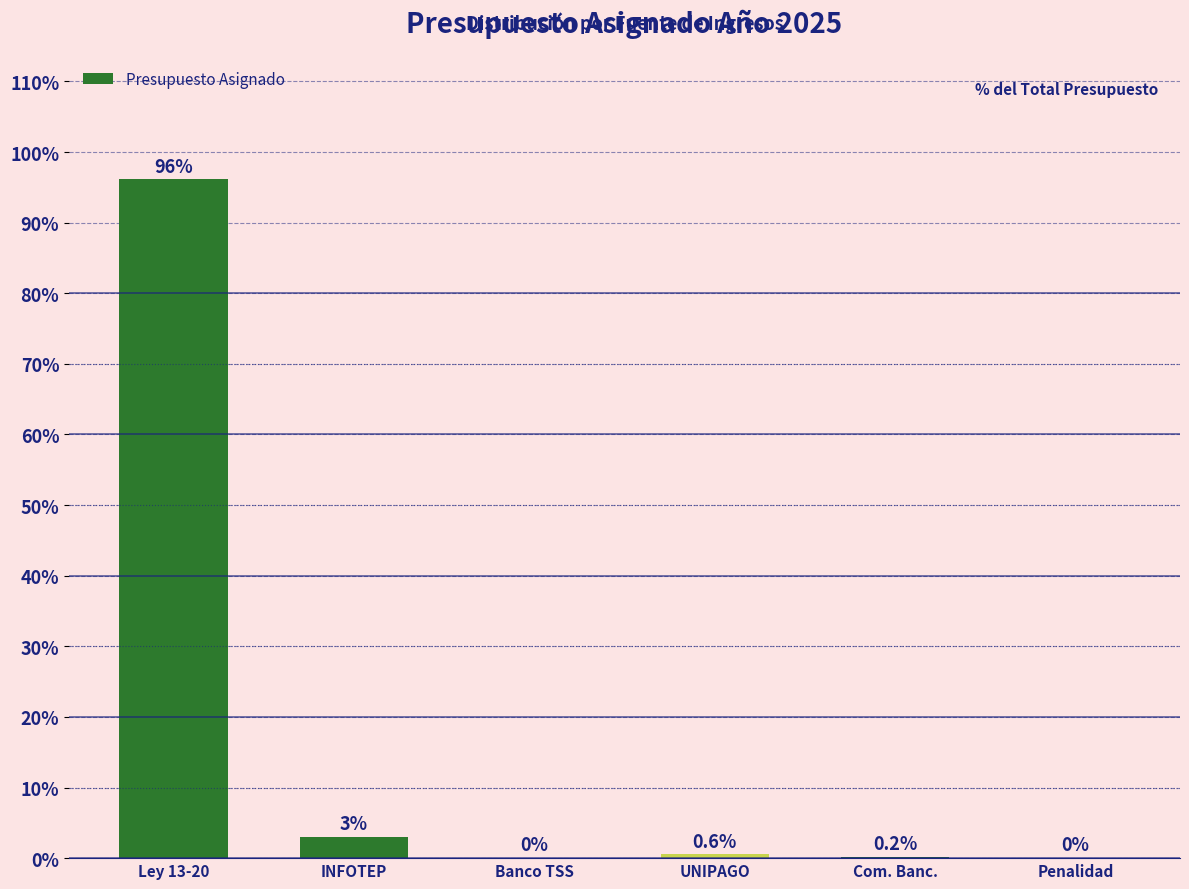

What is the sum of all values?

100.0